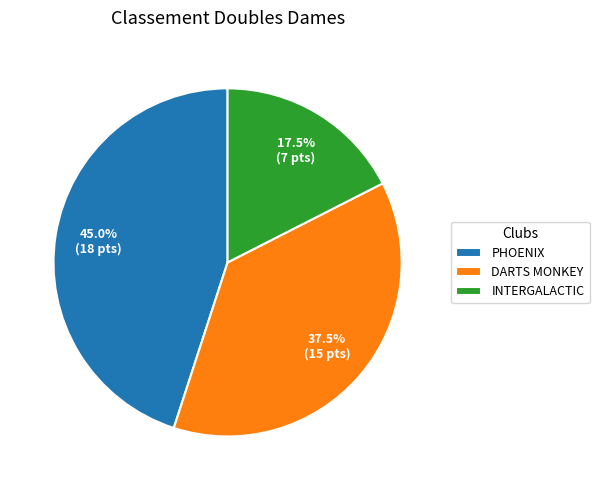

Do DARTS MONKEY and PHOENIX together represent more than half of the pie?

Yes